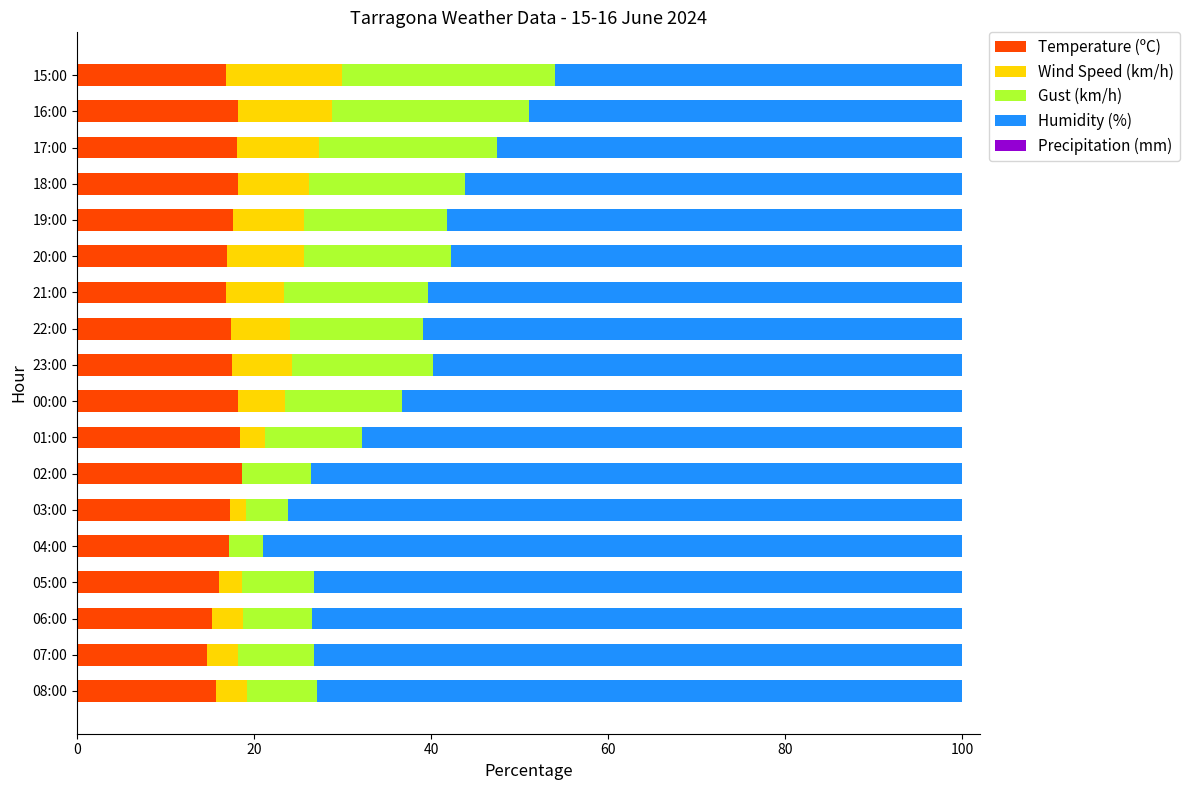

True or false: Temperature (ºC) has a value of 18.2 at 18:00.

True